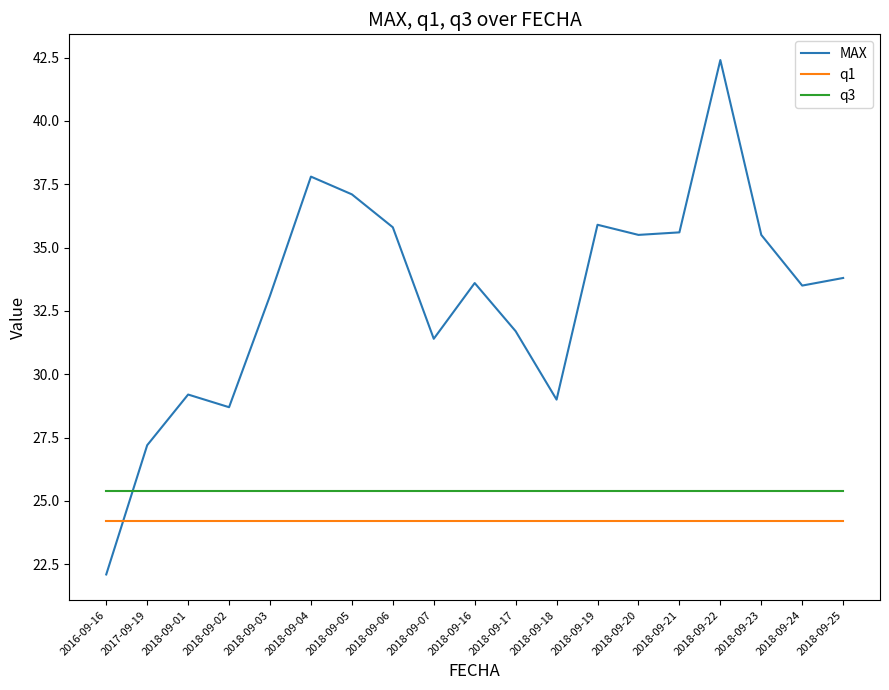

Which series changed the most between 2016-09-16 and 2018-09-25?

MAX